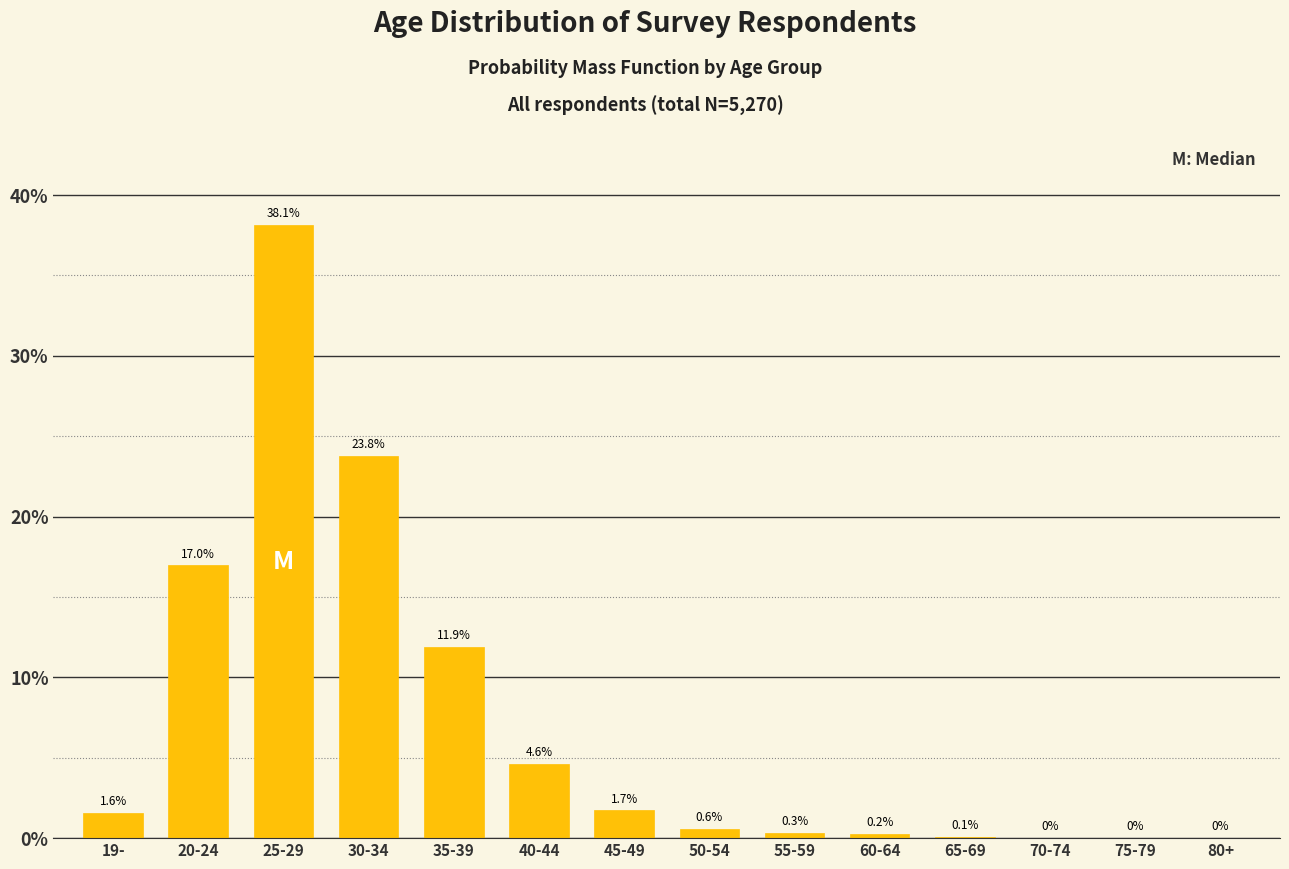

What is the ratio of the value at 25-29 to the value at 20-24?

2.2